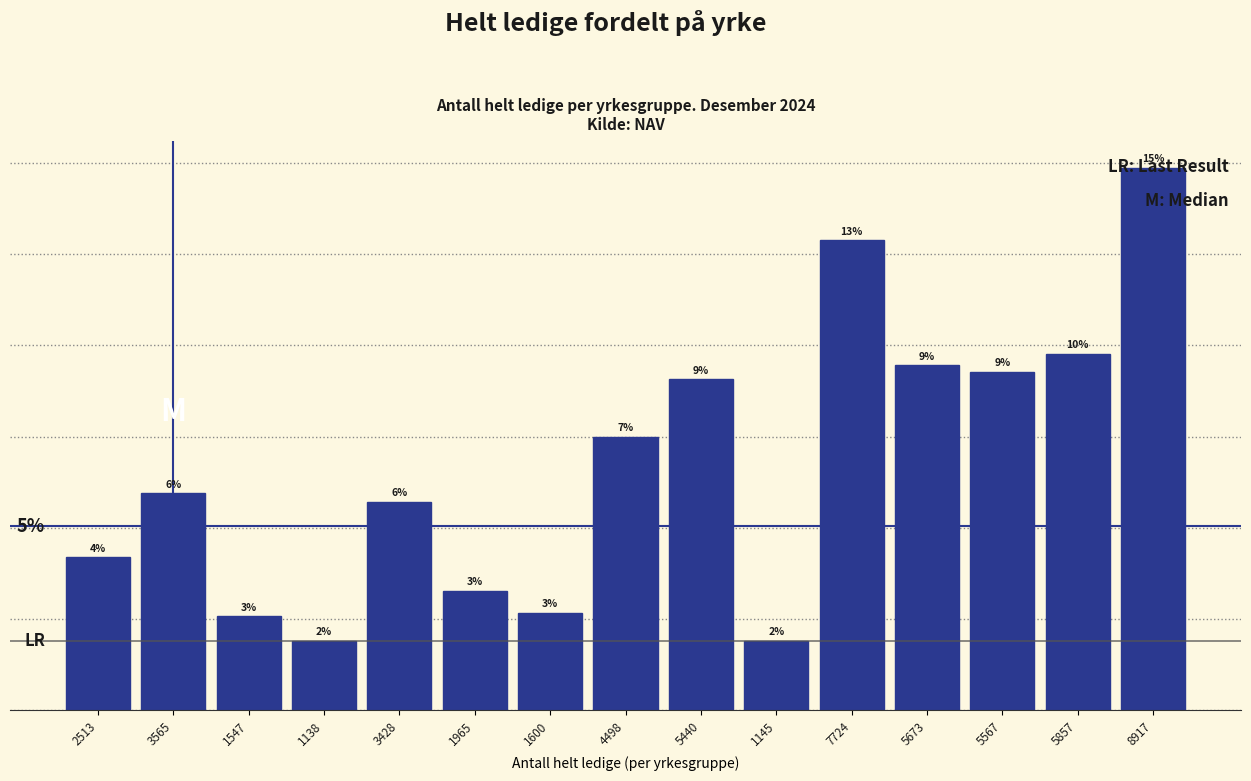

Does the chart contain any negative values?

No